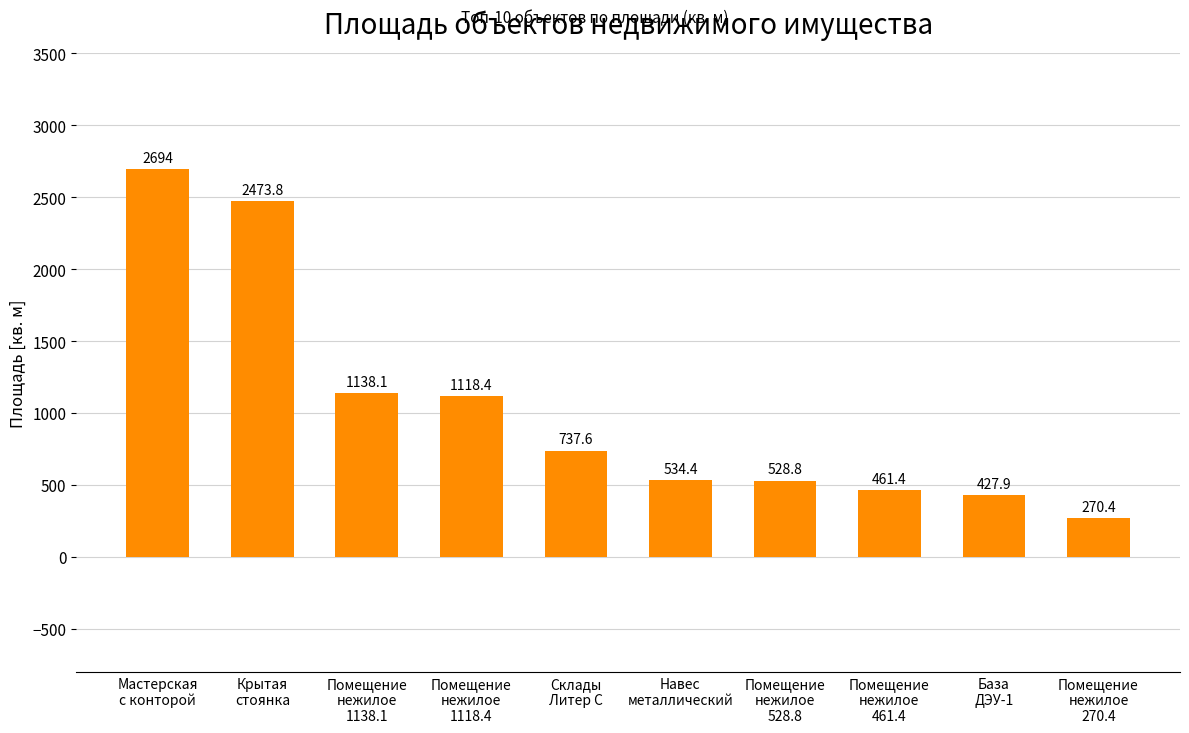

What is the value of the 6th bar from the left?

534.4